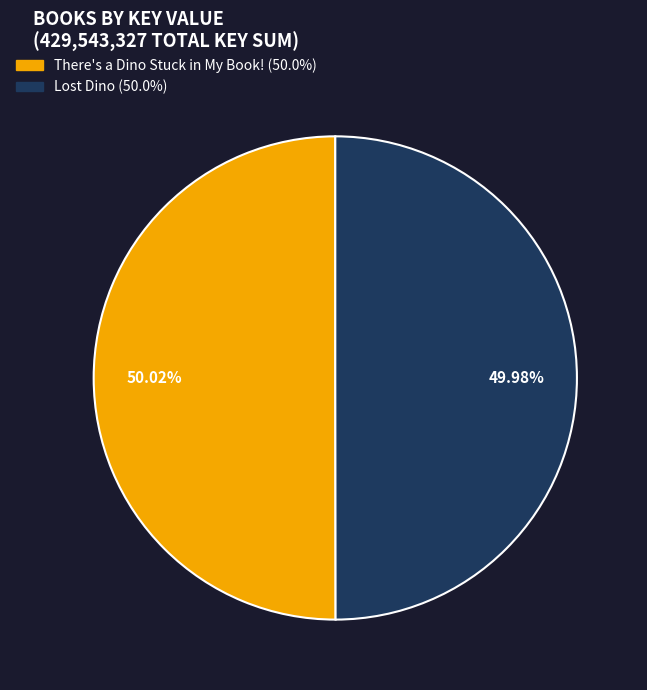

Is the sum of There's a Dino Stuck in My Book! and Lost Dino greater than half?

Yes